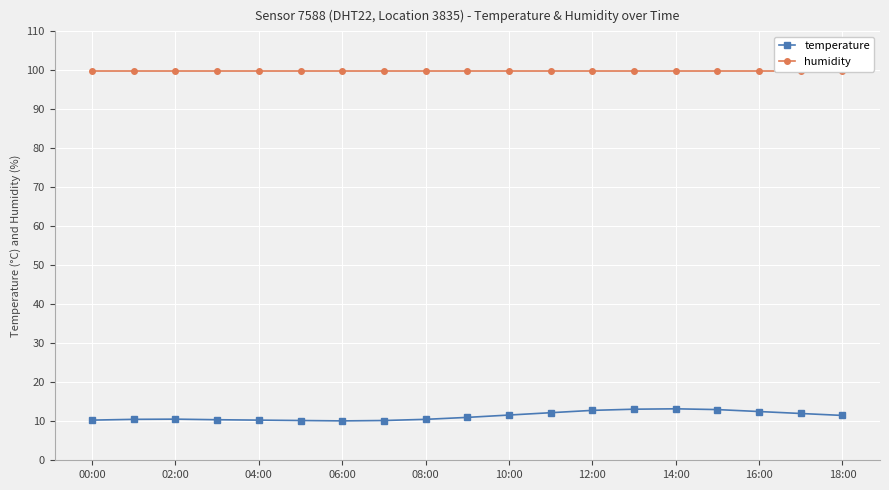

Where does the temperature series first go above 11?

10:00